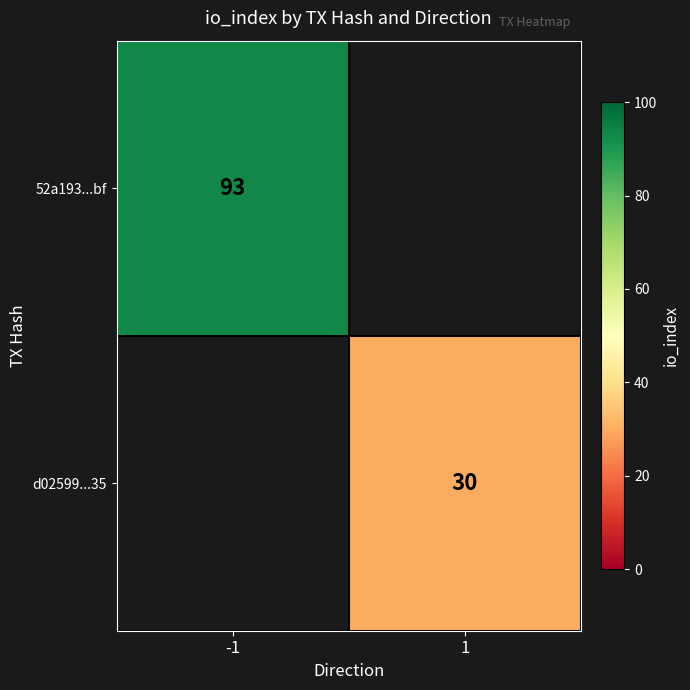

Is it true that d02599...35 equals 46 at 1?

False